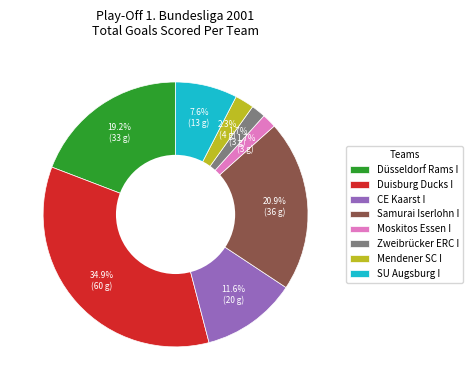

To the nearest percent, what is the combined percentage of Zweibrücker ERC I and CE Kaarst I?

13%